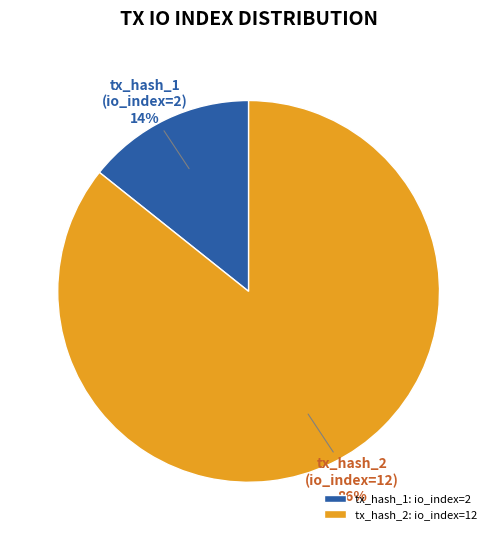

How many segments does this pie chart have?

2